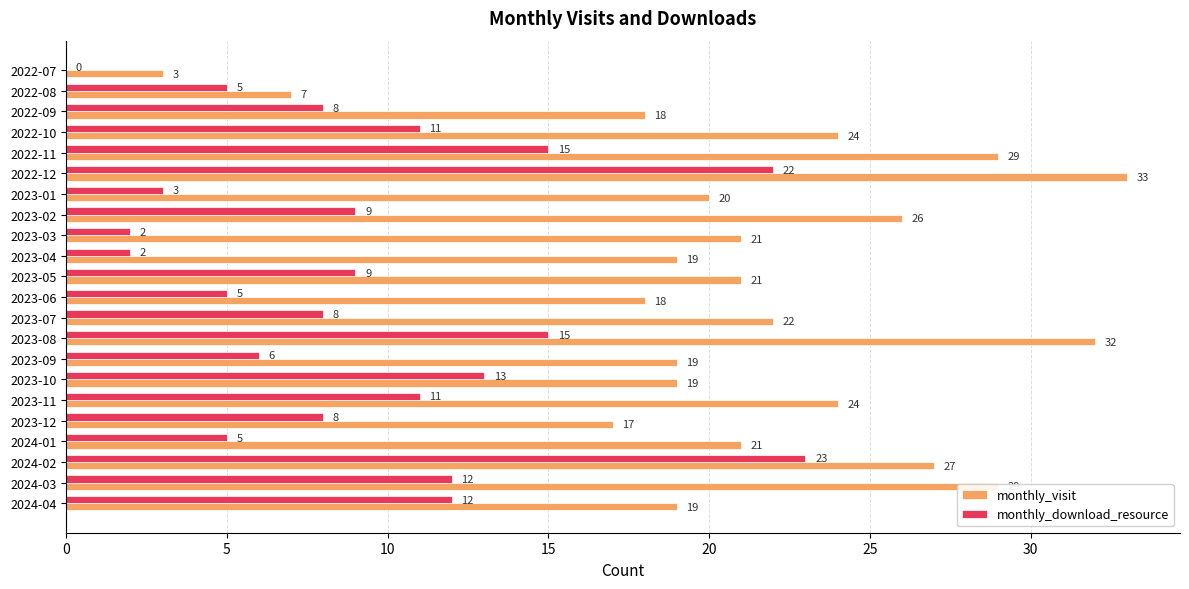

The value of monthly_download_resource at 2023-05 is 6. True or false?

False